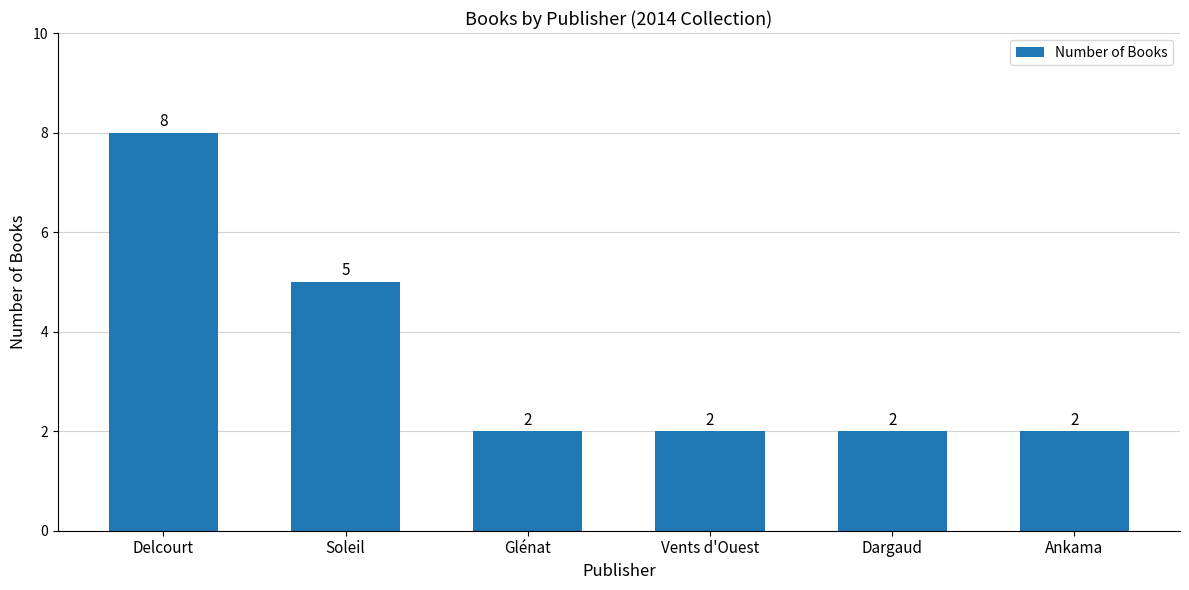

What is the value of the 5th bar from the left?

2